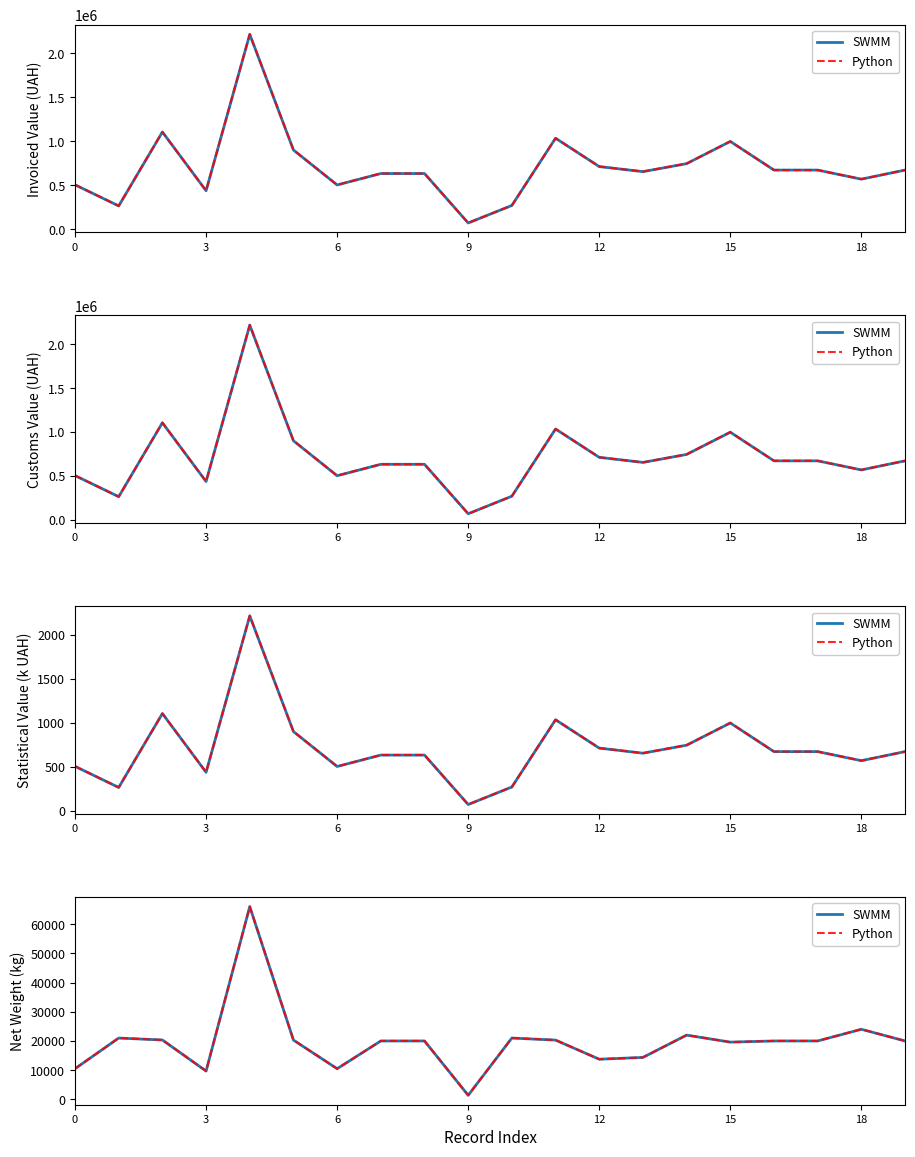

True or false: SWMM and Python cross at least once.

False